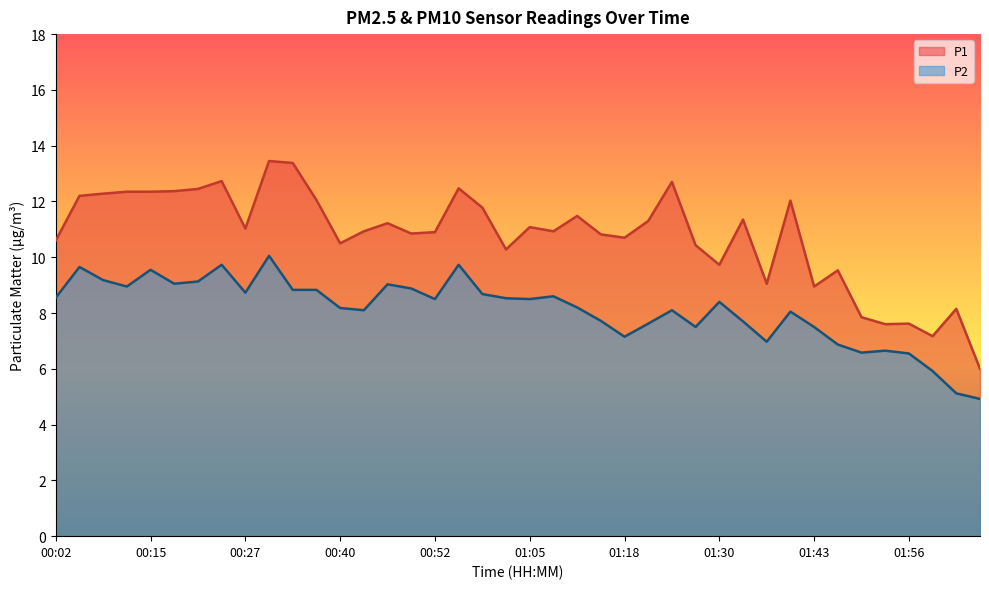

True or false: P2 has a value of 5.1 at 01:21.

False